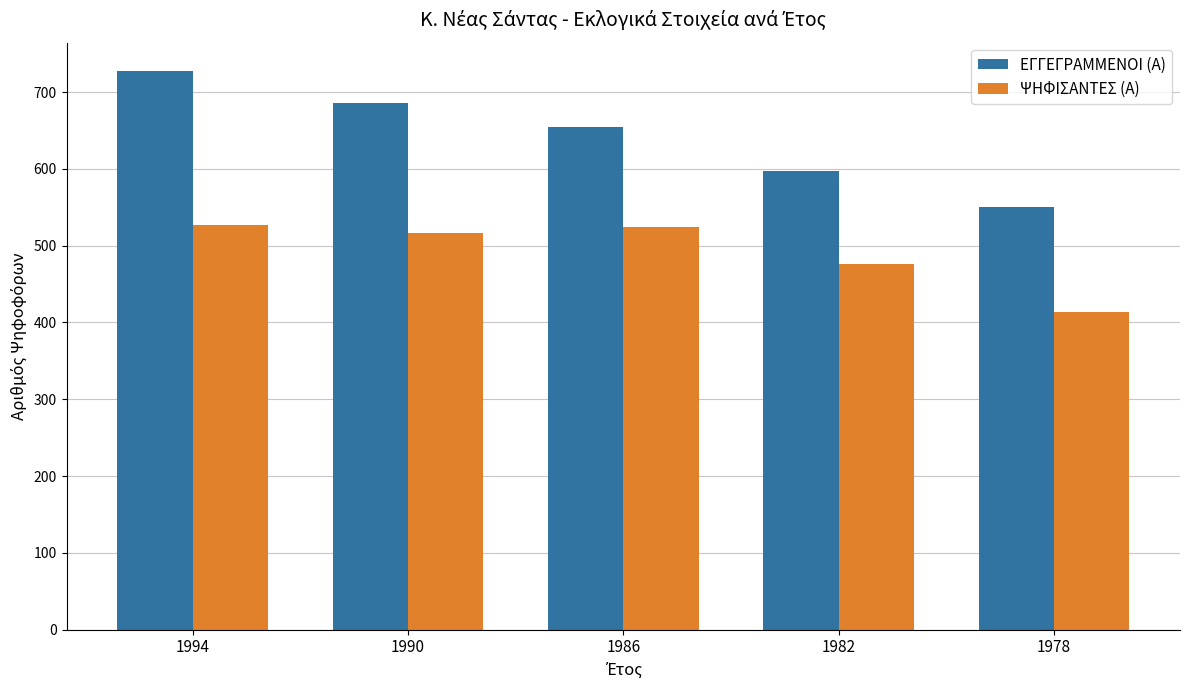

Read the ΨΗΦΙΣΑΝΤΕΣ (Α) value at 1982.

476